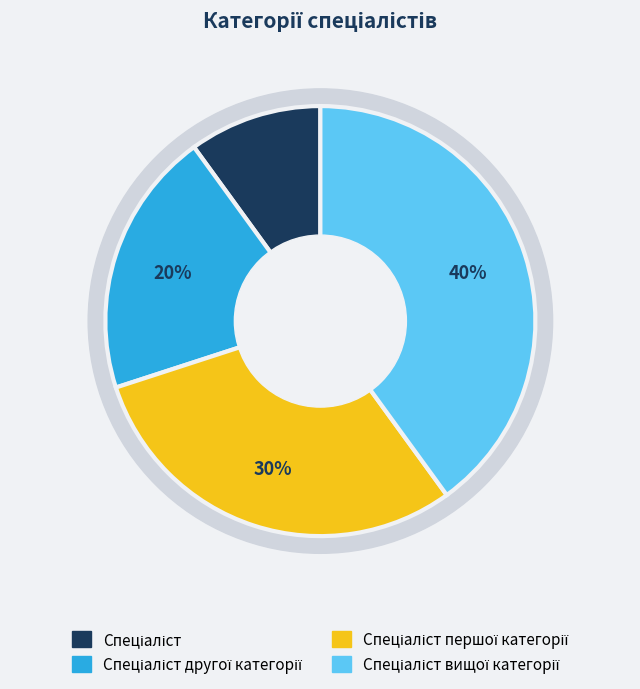

The Спеціаліст першої категорії slice represents 30% of the pie. True or false?

True